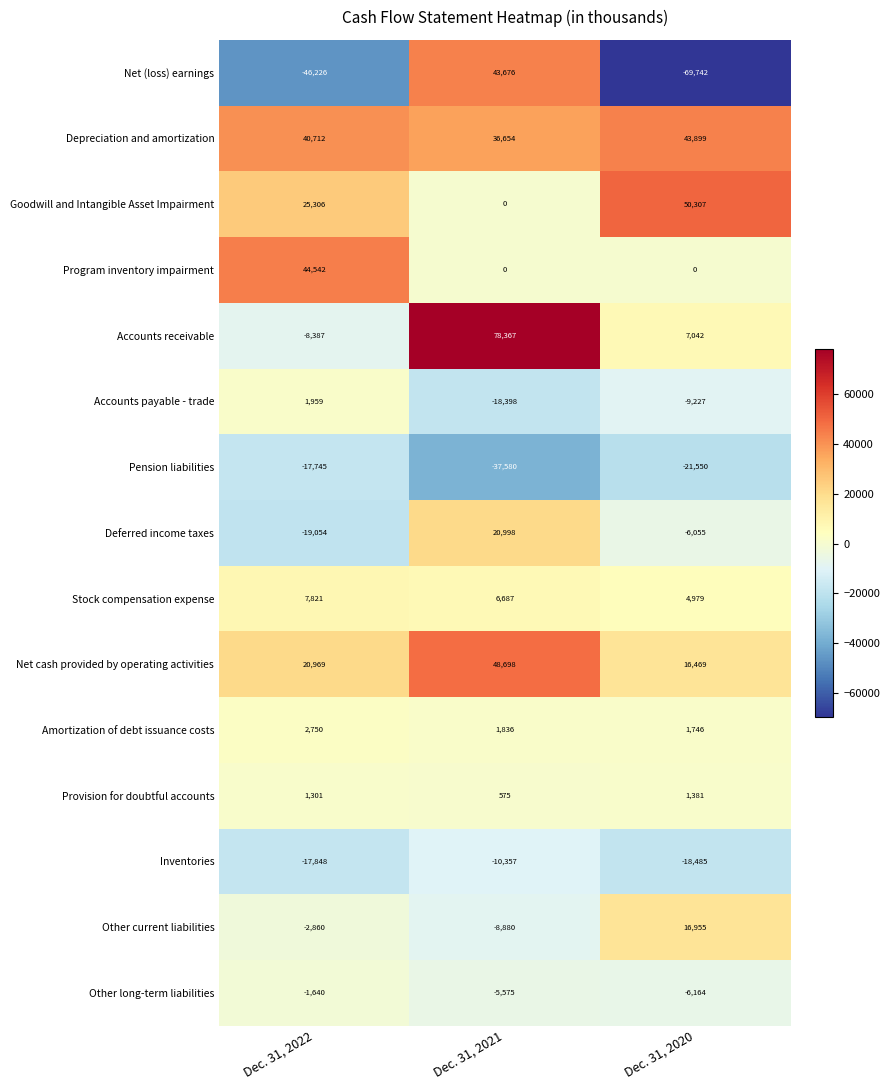

What is the difference between the highest and lowest values at Dec. 31, 2021?

115947